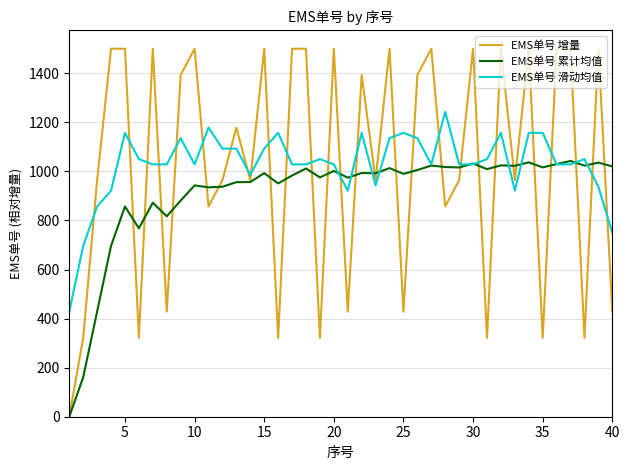

After their last crossing, which series has the higher values: EMS单号 滑动均值 or EMS单号 增量?

EMS单号 滑动均值